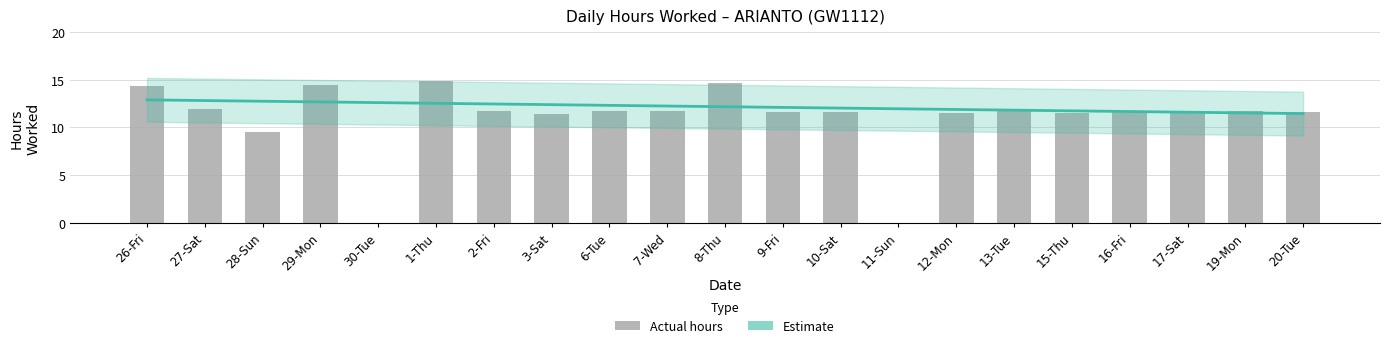

Reading right to left, extract all data points from this chart.

11.7	11.7	11.5	11.7	11.5	11.7	11.5	0.0	11.6	11.7	14.7	11.7	11.7	11.4	11.7	14.9	0.0	14.5	9.6	12.0	14.4